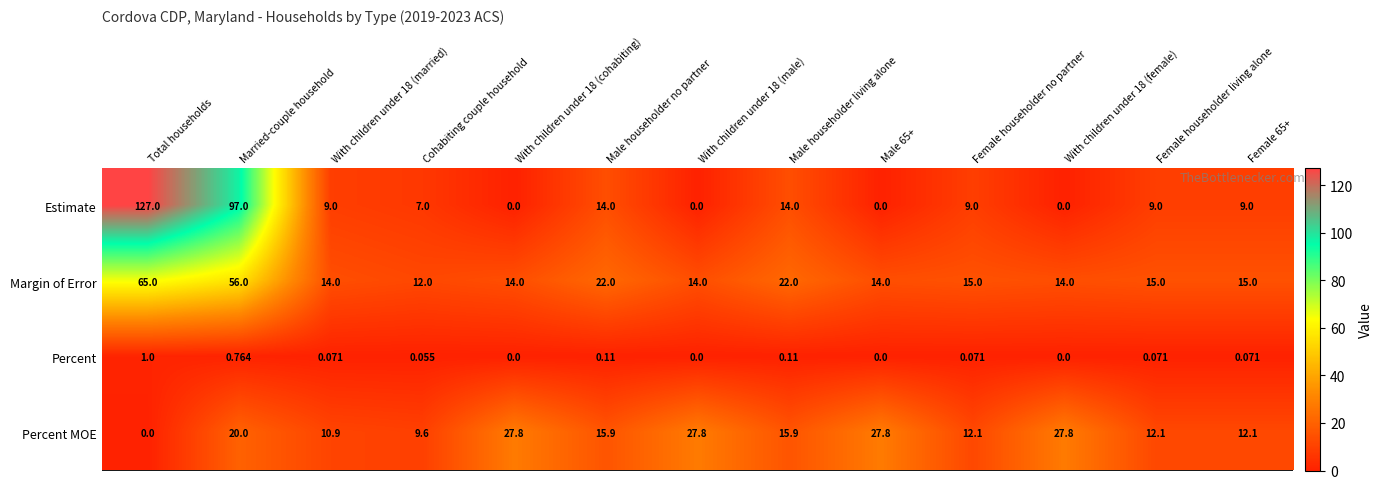

Which series has the widest spread of values?

Estimate